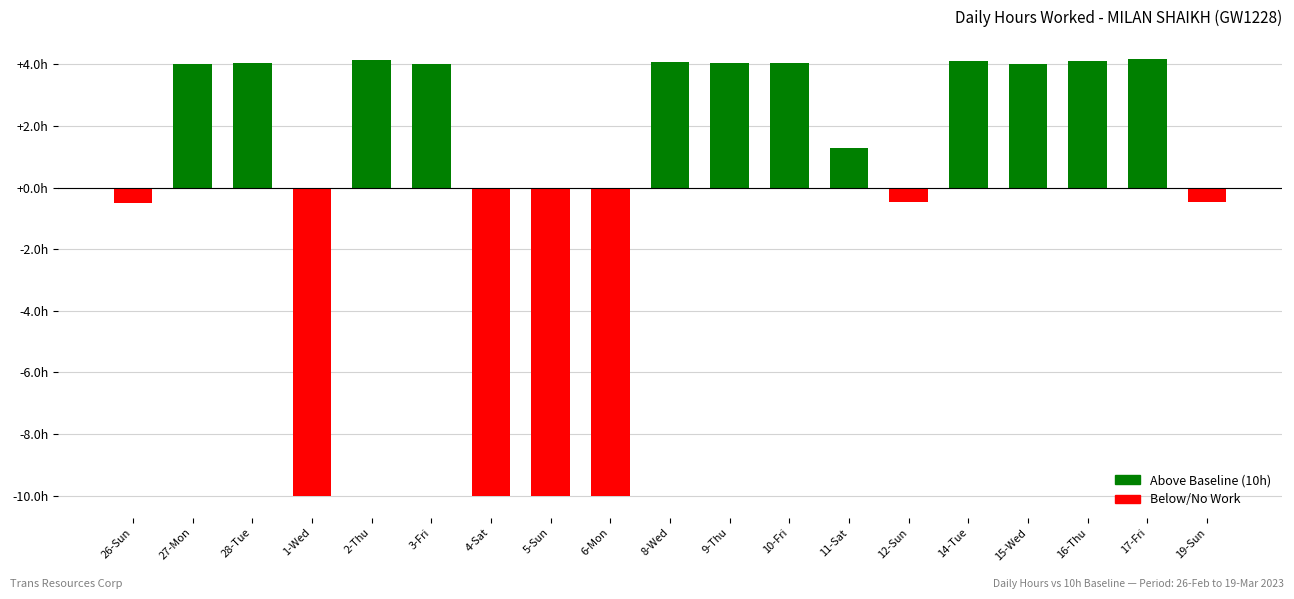

List the labels in order of value, smallest first.

1-Wed, 4-Sat, 5-Sun, 6-Mon, 26-Sun, 19-Sun, 12-Sun, 11-Sat, 27-Mon, 15-Wed, 3-Fri, 10-Fri, 28-Tue, 9-Thu, 8-Wed, 16-Thu, 14-Tue, 2-Thu, 17-Fri